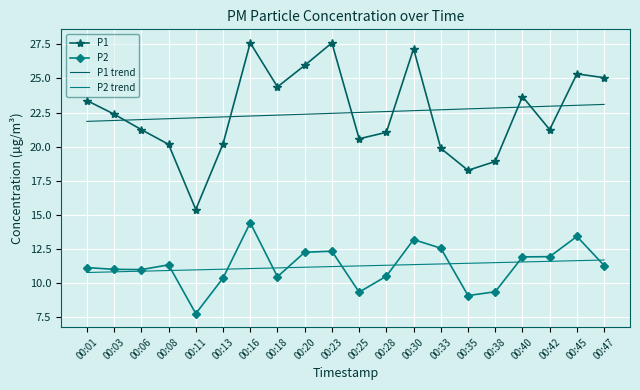

Rank the series at 00:38 from highest to lowest value.

P1 trend, P1, P2 trend, P2